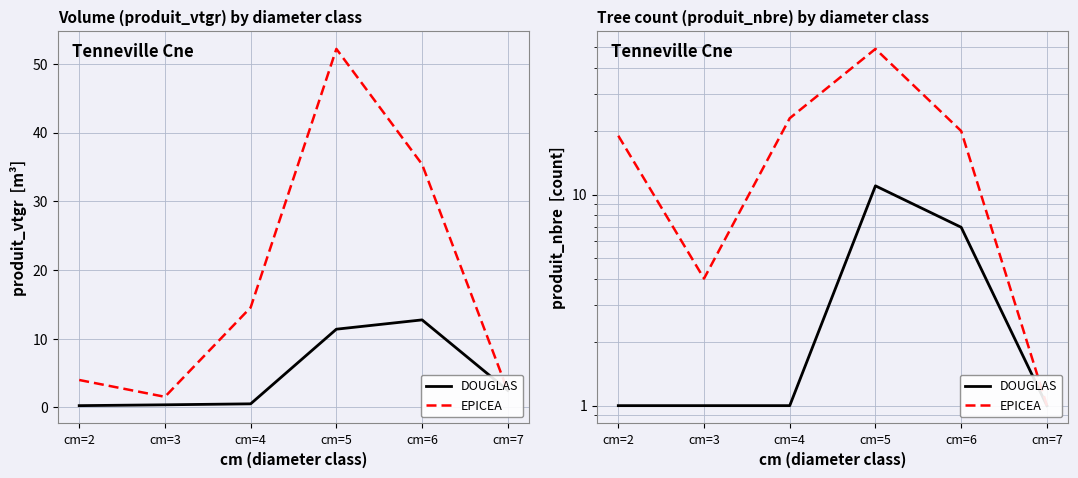

How many data points in EPICEA are less than 20?

3